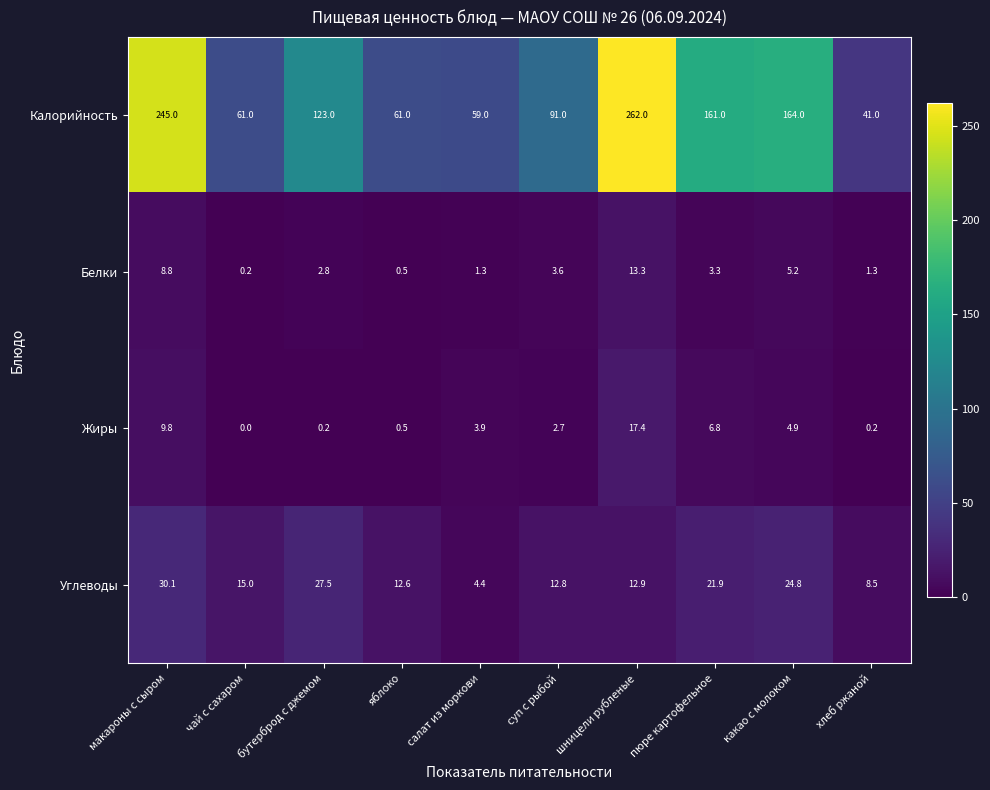

At which label is Жиры closest to 8?

пюре картофельное